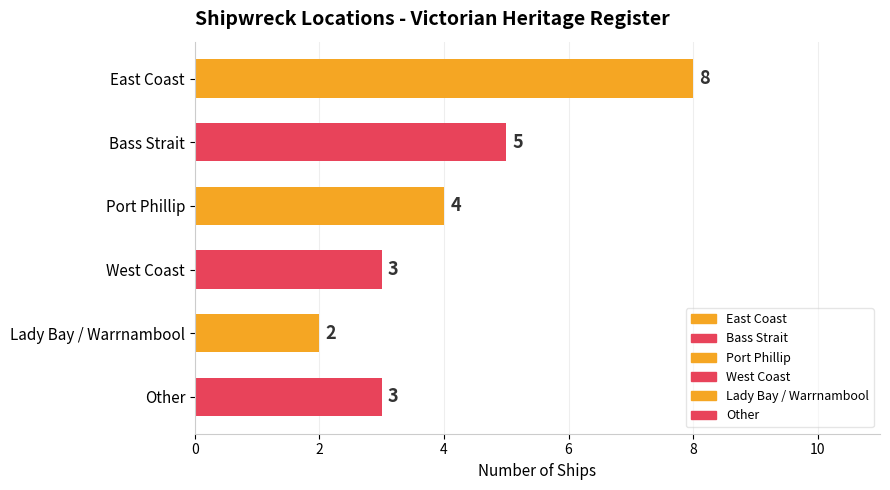

Reading top to bottom, what are all the values shown in this chart?

East Coast=8	Bass Strait=5	Port Phillip=4	West Coast=3	Lady Bay / Warrnambool=2	Other=3